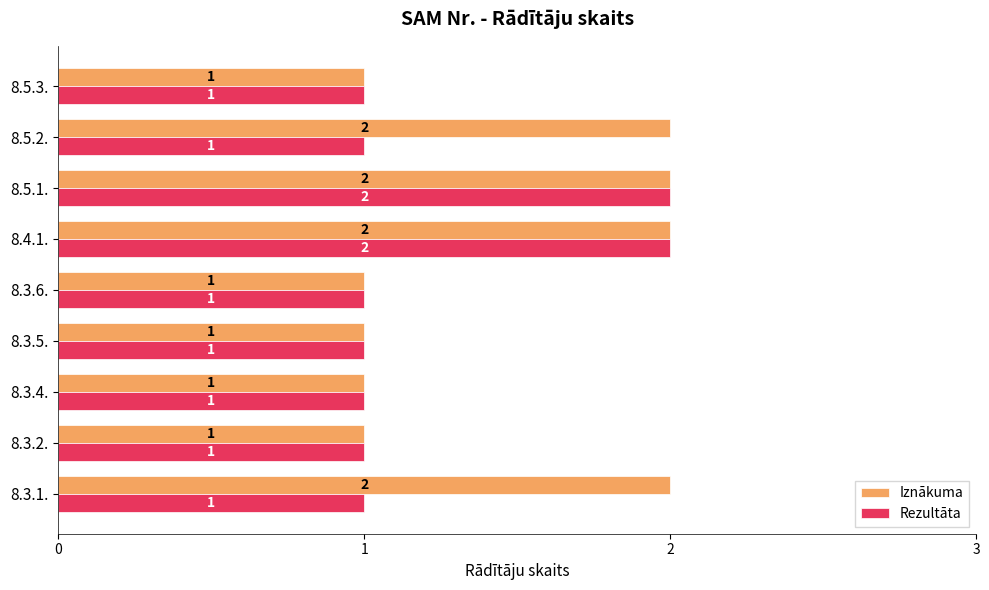

What is the total value across all series at 8.3.1.?

3